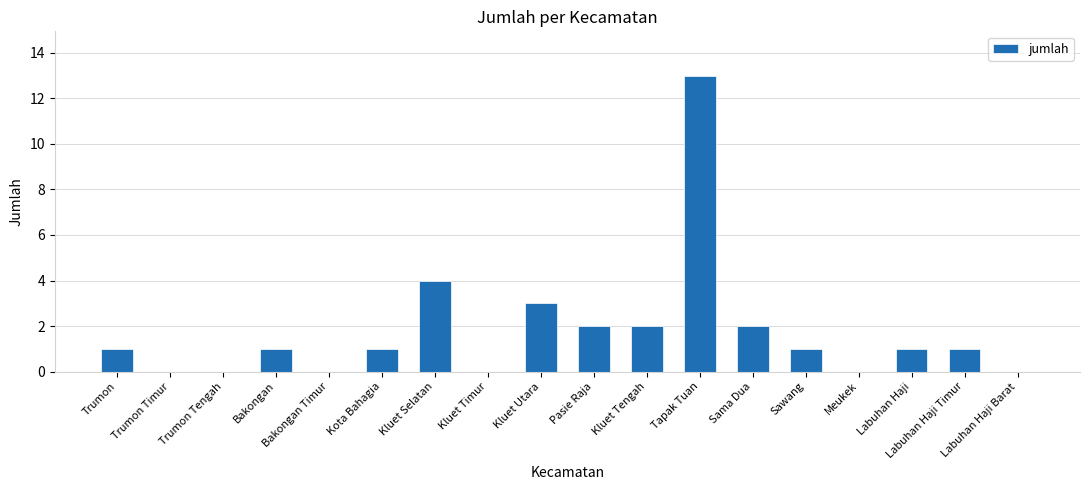

How many distinct data groups are displayed?

1